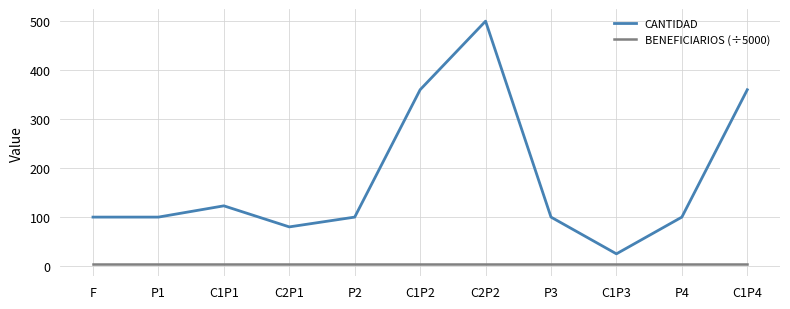

Rank the series by their maximum value, from lowest to highest.

BENEFICIARIOS (÷5000), CANTIDAD